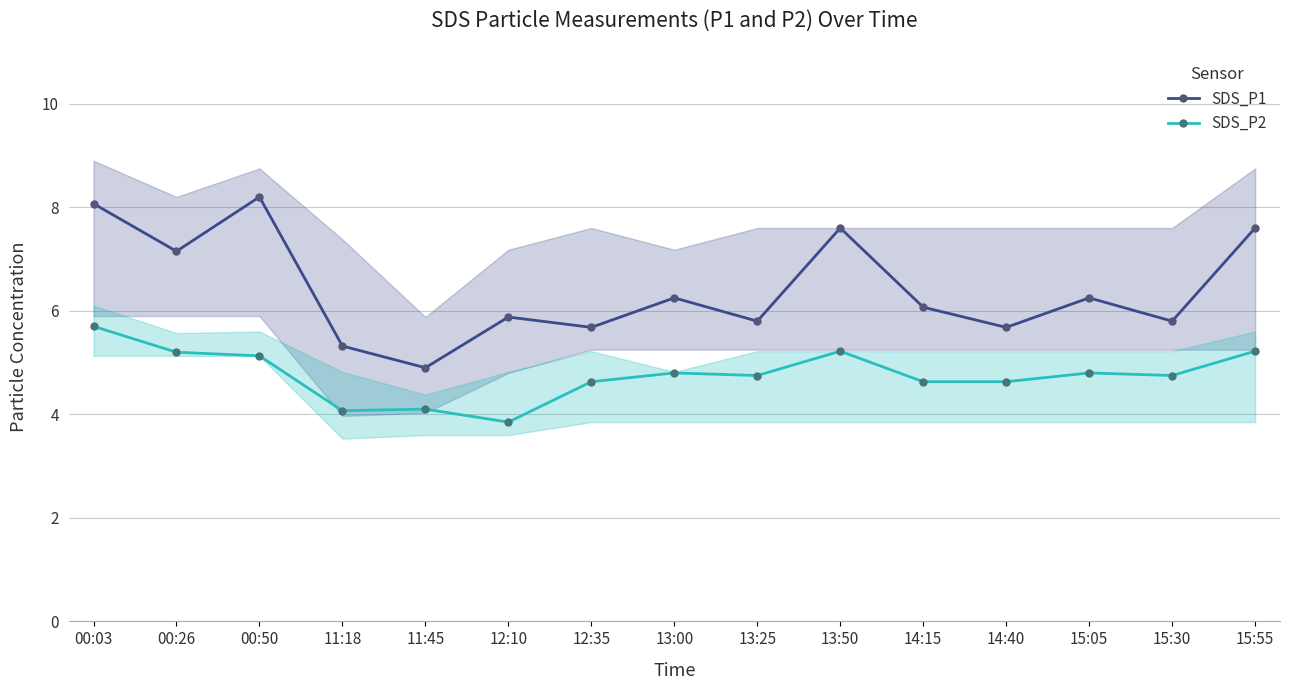

True or false: SDS_P1 has a value of 6.2 at 13:00.

True